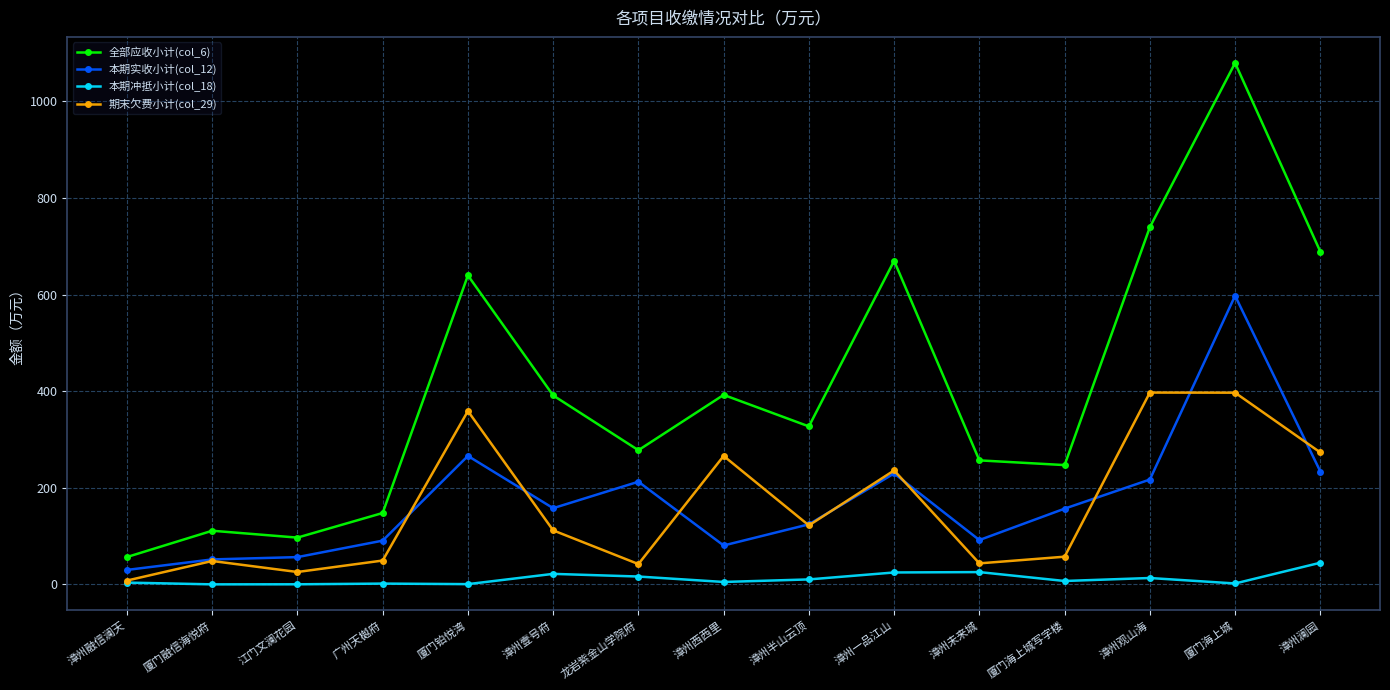

The 本期冲抵小计(col_18) series shows 13.4 at 漳州观山海. True or false?

True